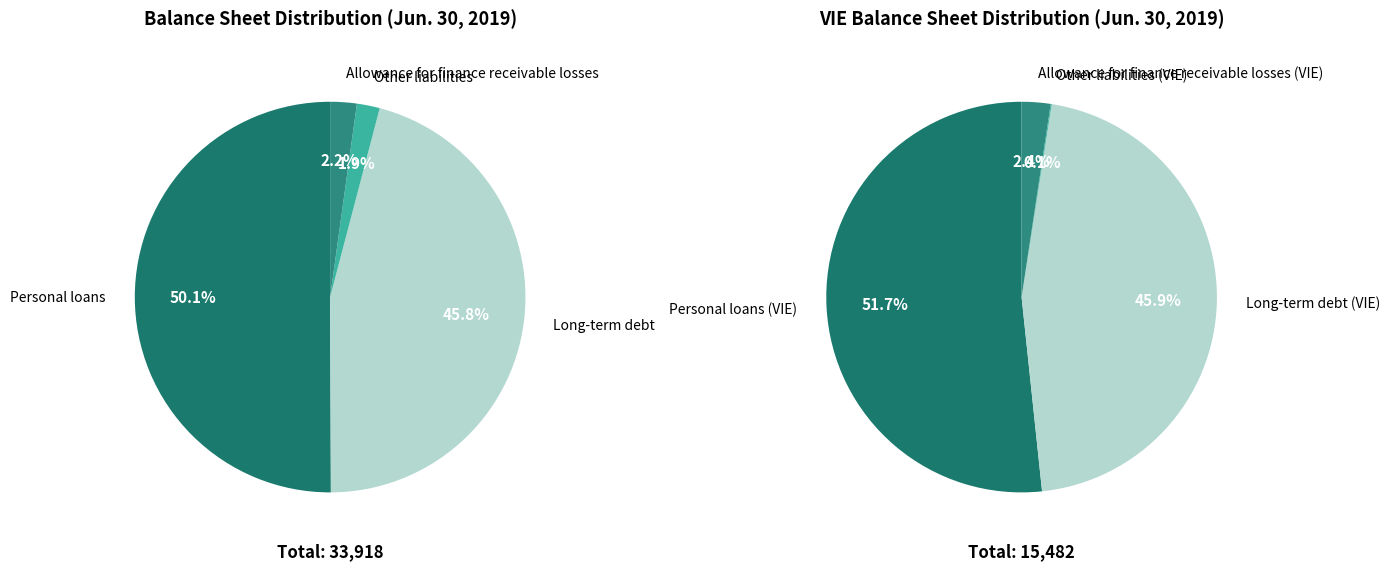

Rank the categories by value from highest to lowest.

Personal loans, Long-term debt, Allowance for finance receivable losses, Other liabilities